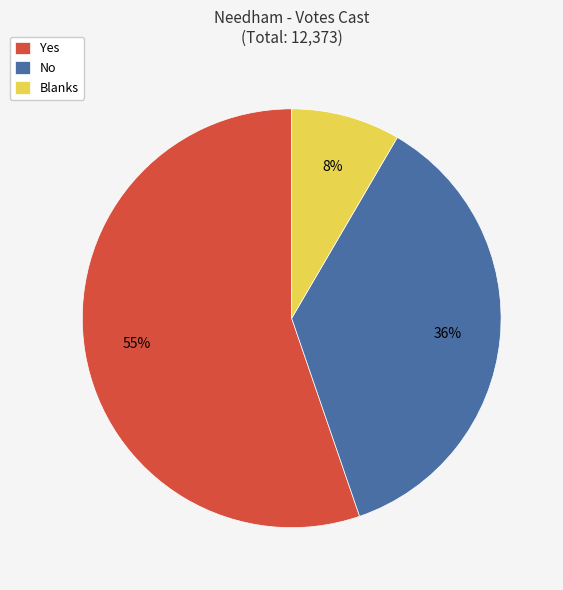

How many segments does this pie chart have?

3